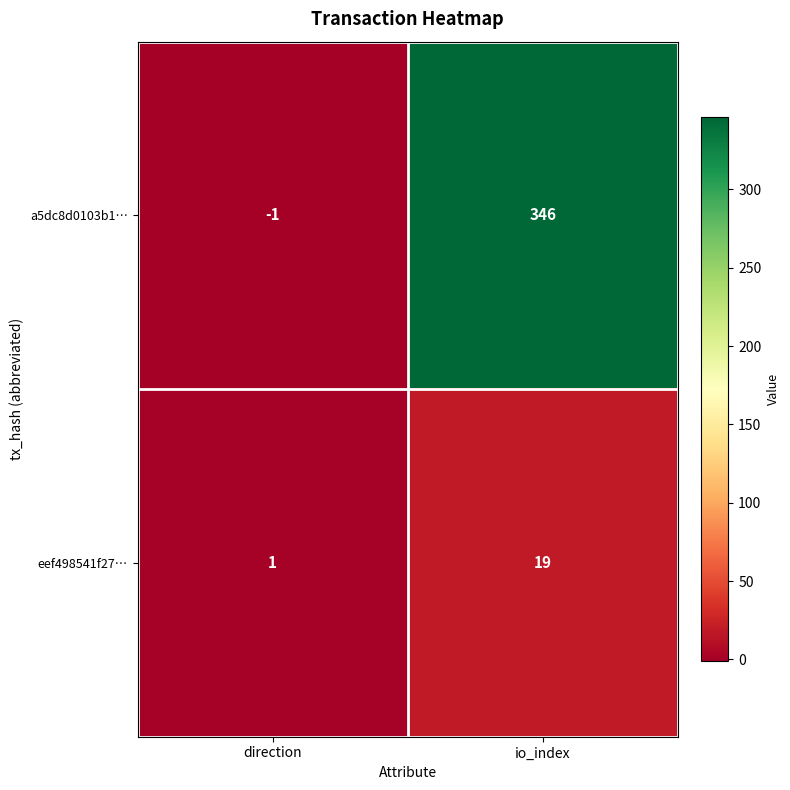

What is the difference between the maximum and minimum values in the a5dc8d0103b1… series?

347